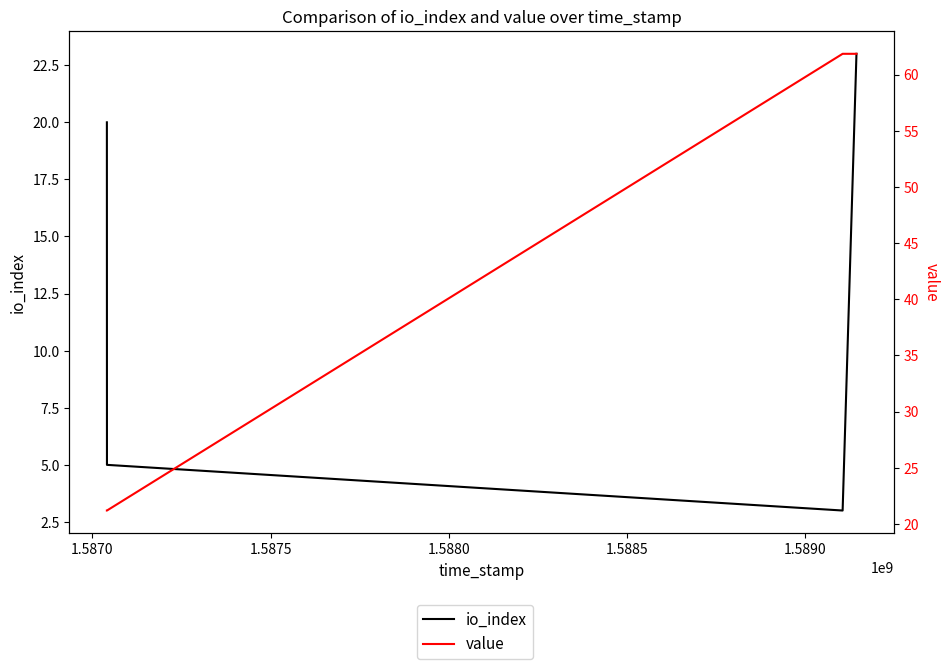

True or false: value and io_index cross at least once.

False